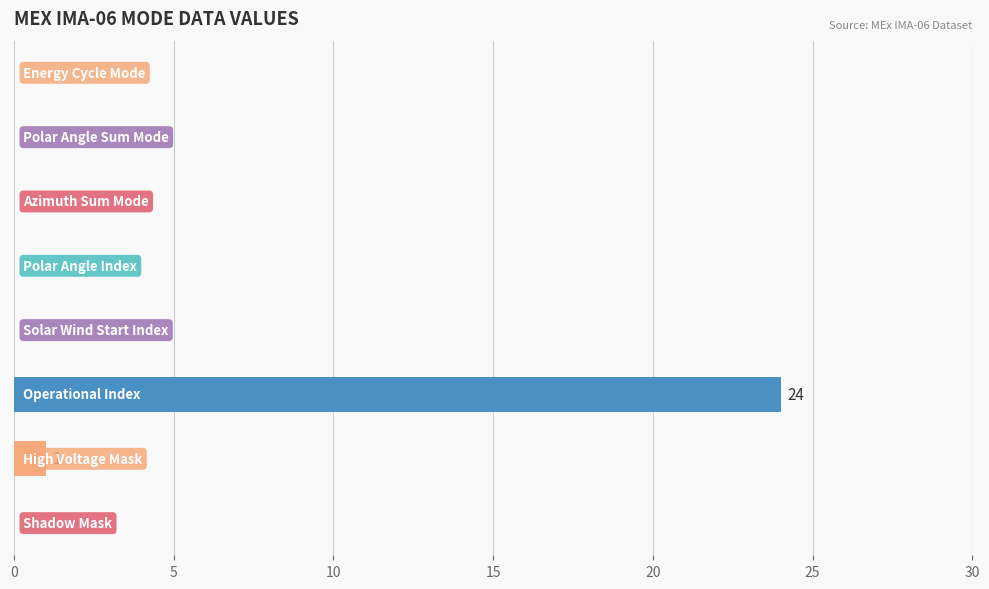

What is the greatest value displayed?

24